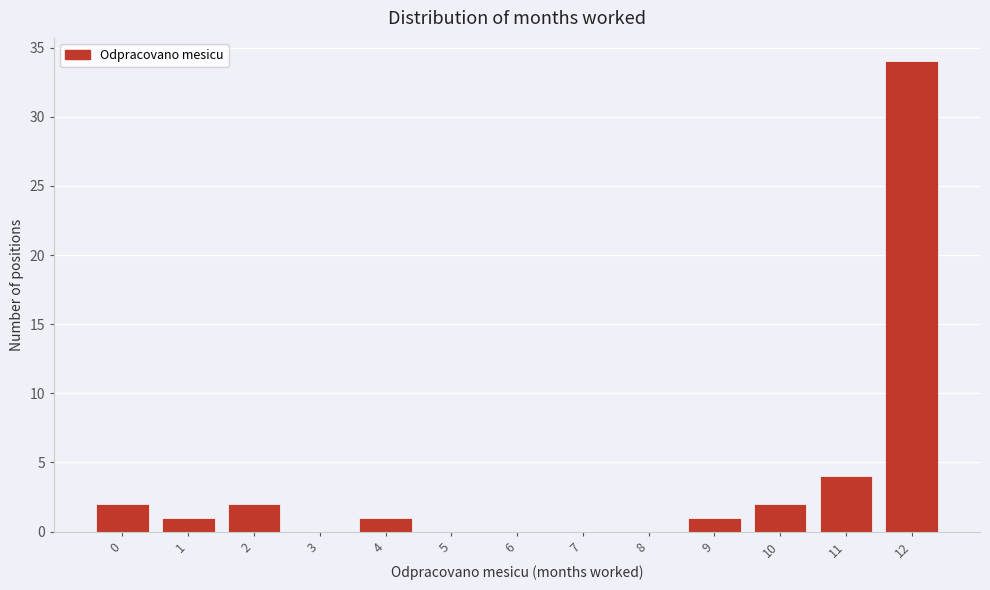

Reading right to left, extract all data points from this chart.

12=34	11=4	10=2	9=1	8=0	7=0	6=0	5=0	4=1	3=0	2=2	1=1	0=2